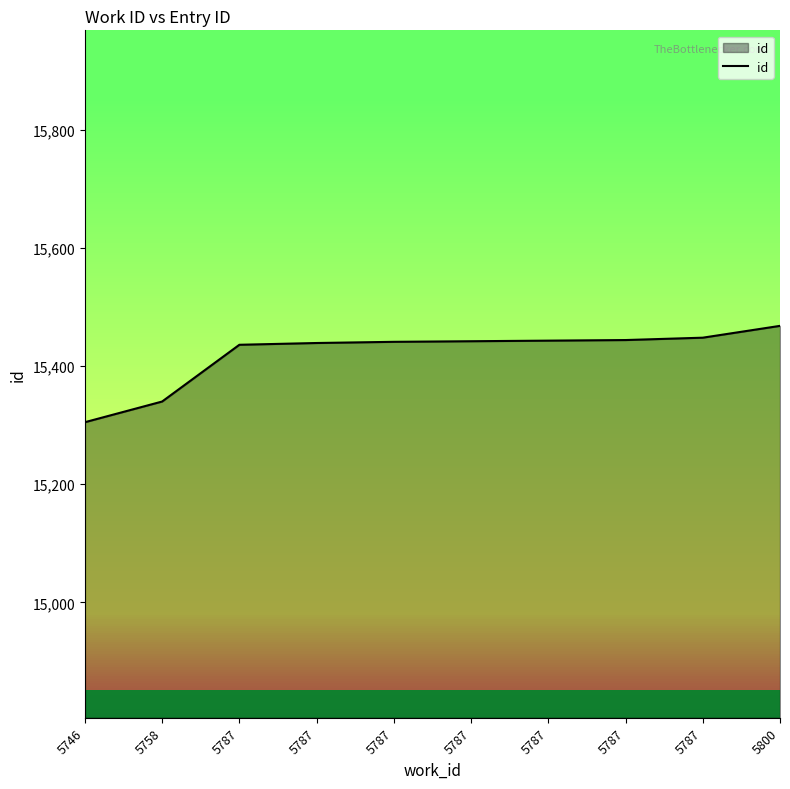

Is this an area chart (filled region under the line)?

Yes